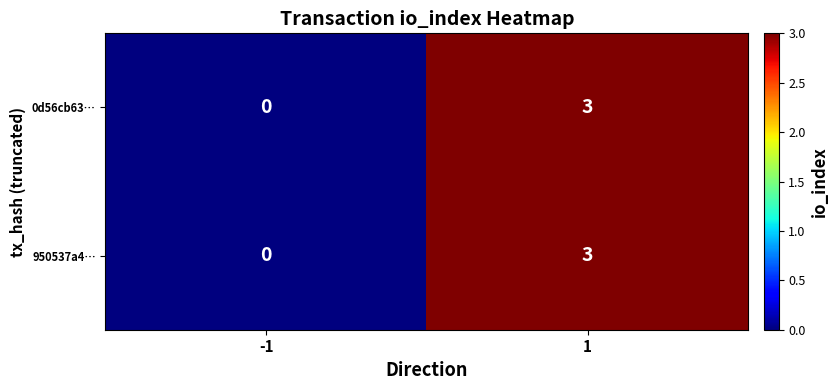

The 0d56cb63… series shows -2 at -1. True or false?

False